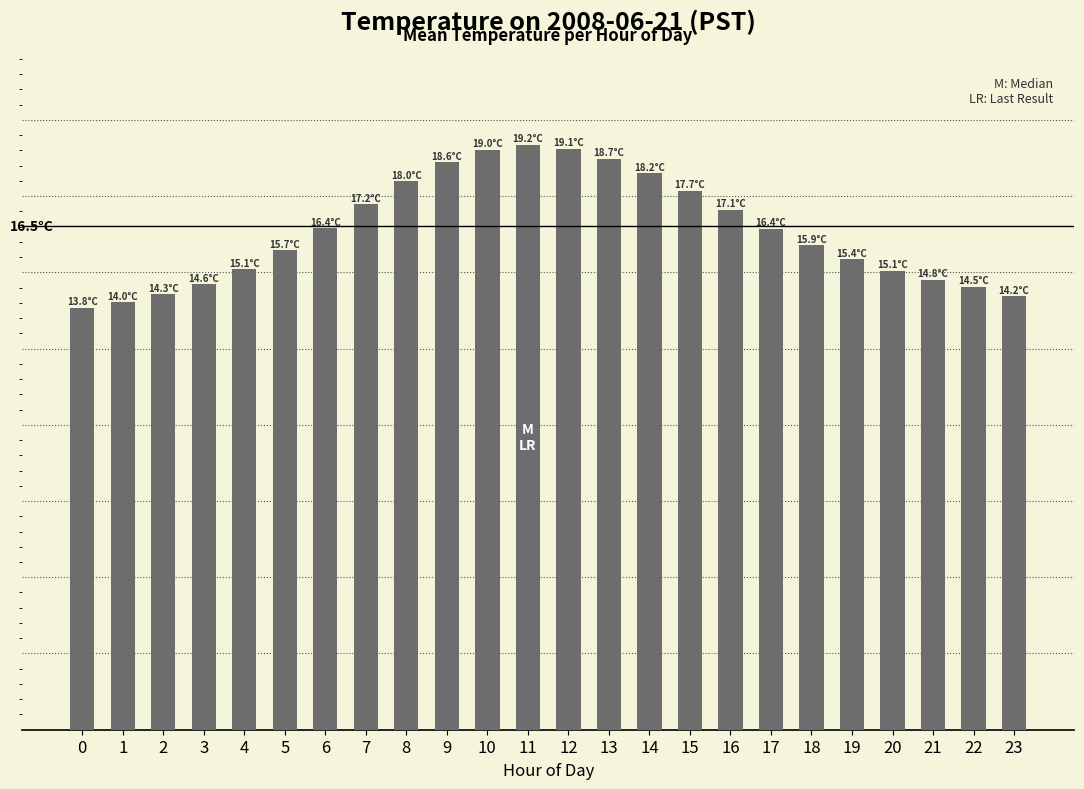

What is the sum of all values?

393.0